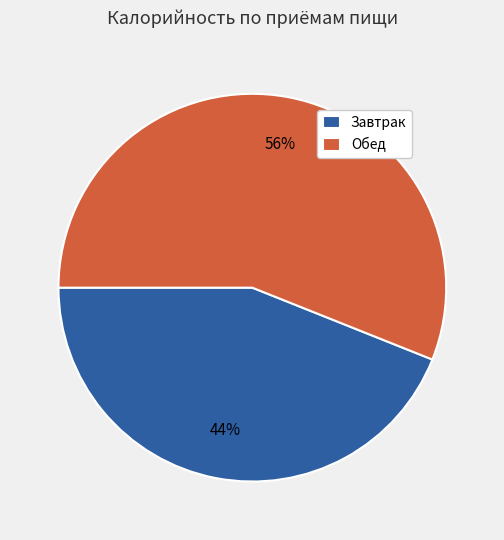

To the nearest percent, what percentage of the pie is Обед?

56%